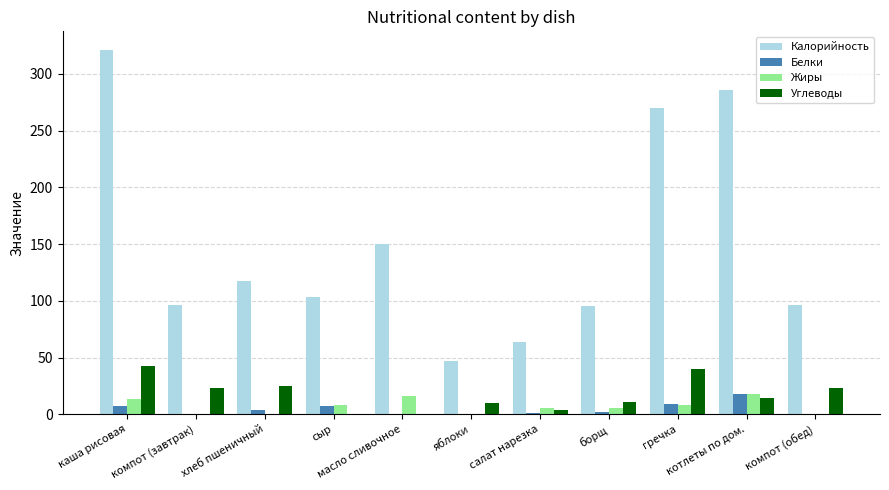

What is the sum of the Белки values at яблоки and сыр?

8.1